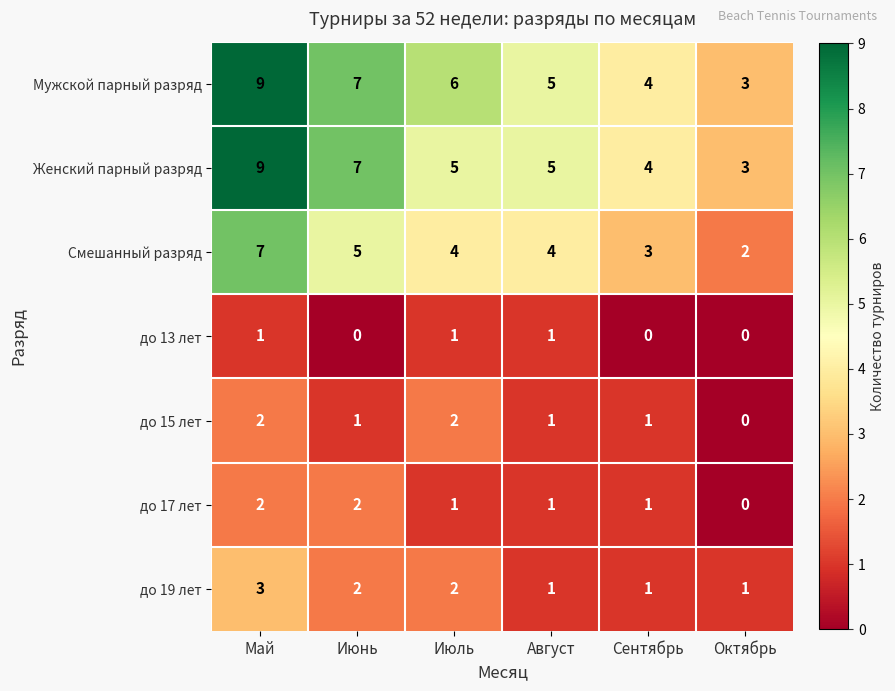

What is the greatest value displayed?

9